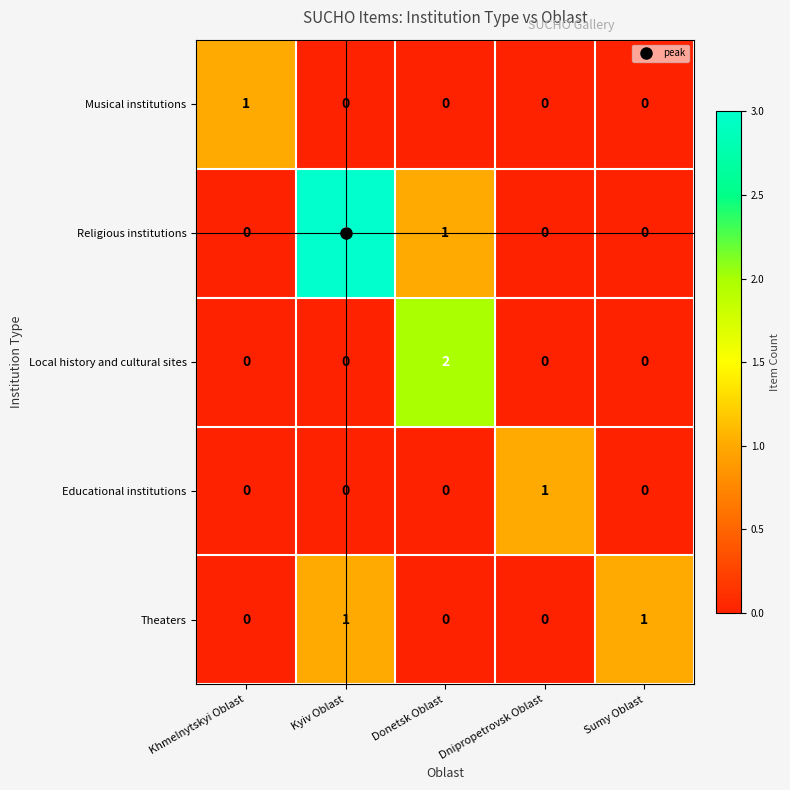

What is the difference between the maximum and minimum values in the Religious institutions series?

3